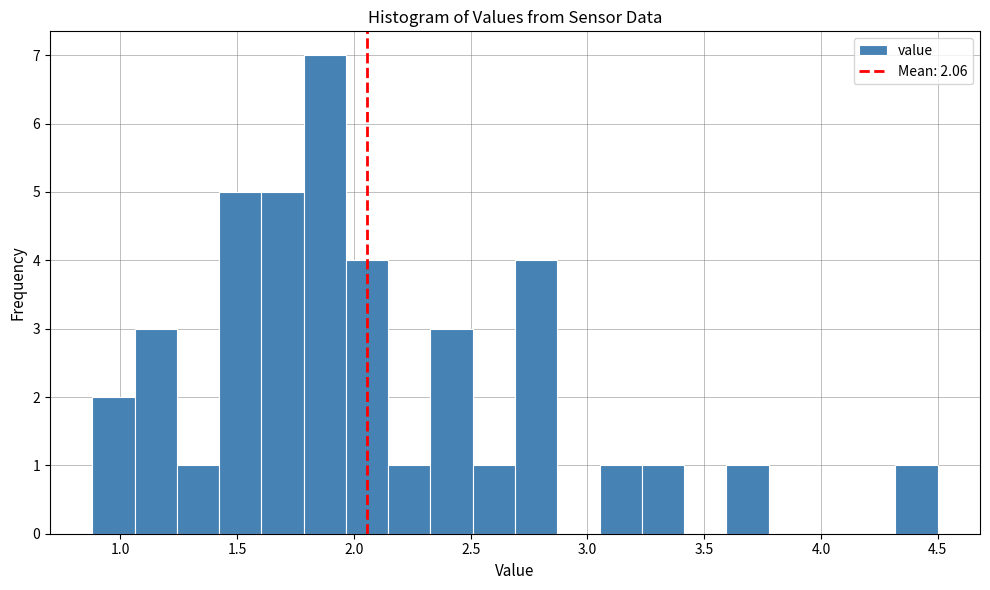

Around what value on the x-axis is the tallest bar? Give the approximate position of its centre, as read against the axis.

1.90